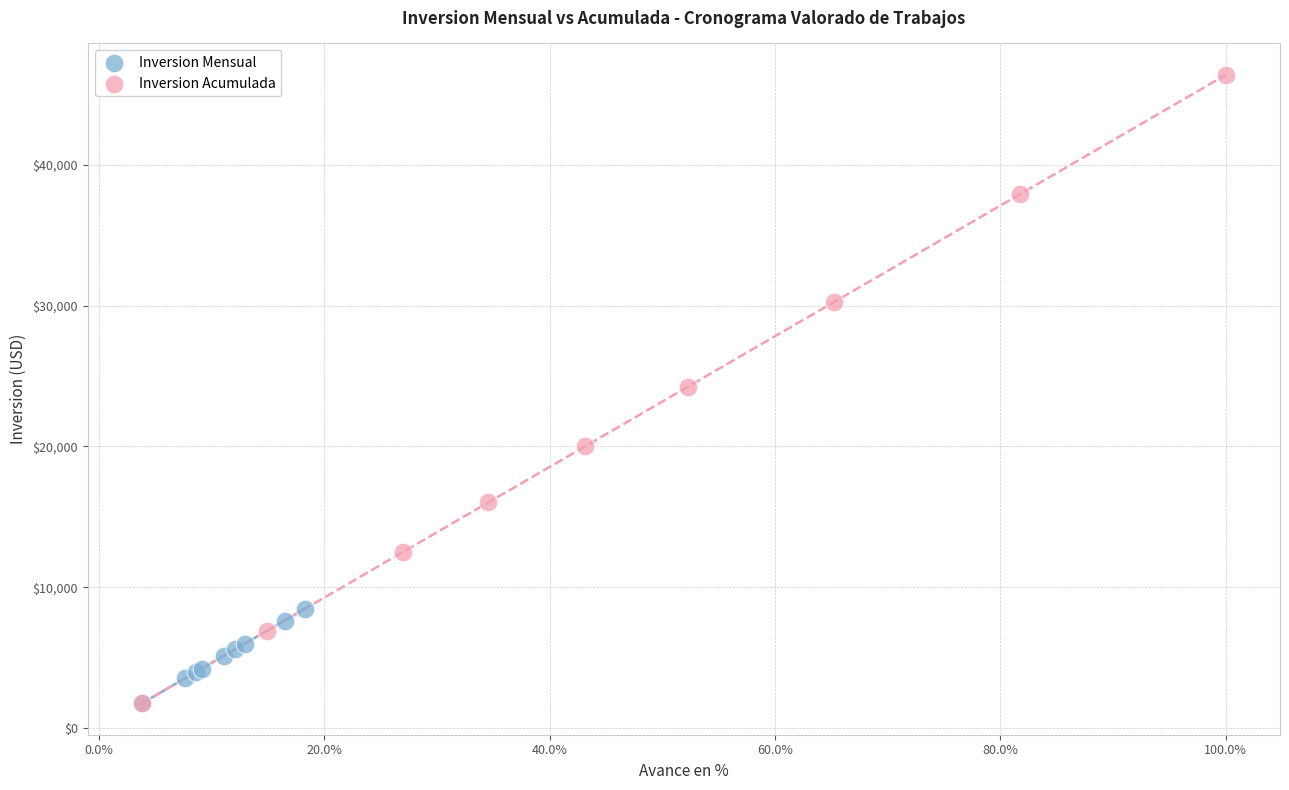

Which series contains the highest Y value?

Inversion Acumulada